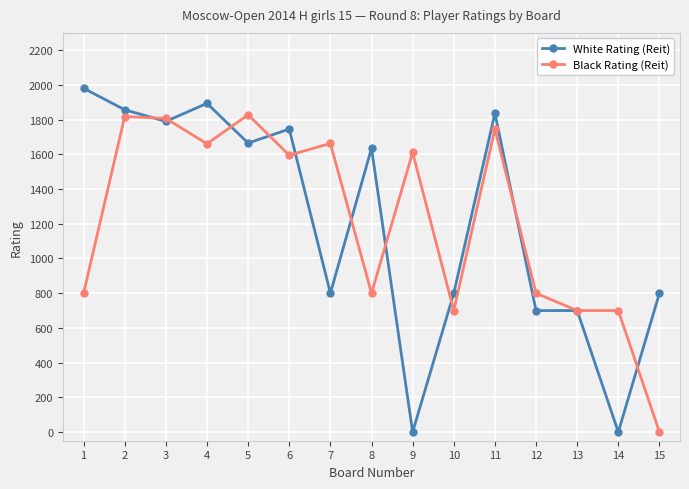

What are all the series names shown in the legend?

White Rating (Reit), Black Rating (Reit)